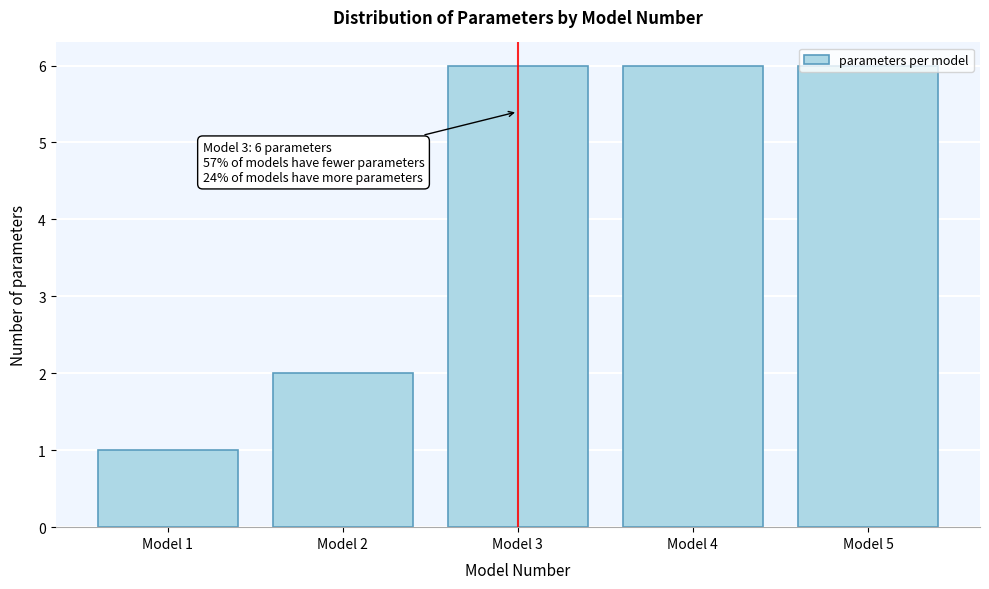

What is the value of the 4th bar from the left?

6